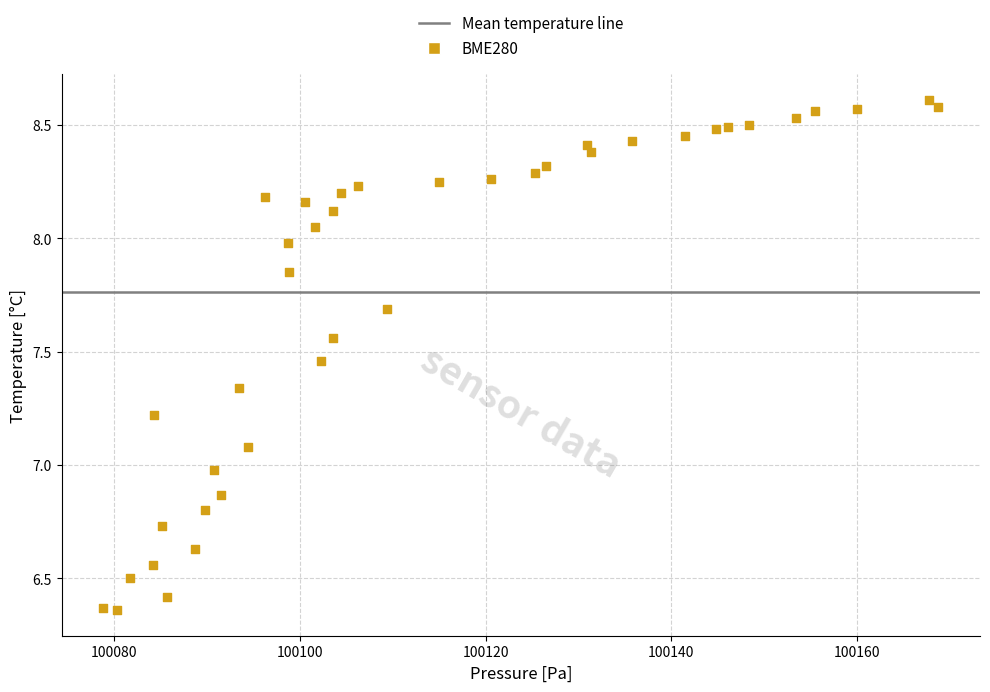

What is the range of X values (max minus min)?

89.9